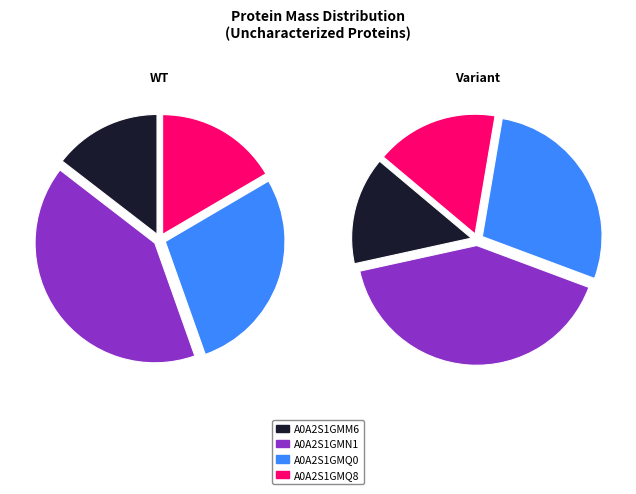

Which has a higher value, A0A2S1GMM6 or A0A2S1GMQ0?

A0A2S1GMQ0